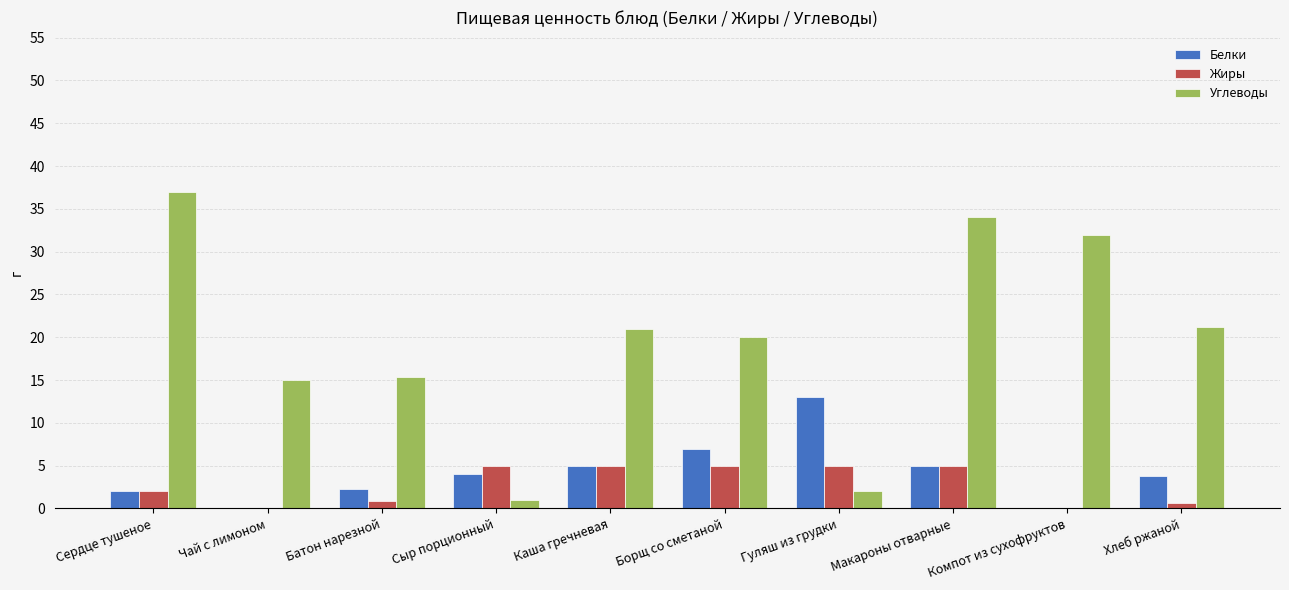

Which label corresponds to the largest value in the chart?

Сердце тушеное